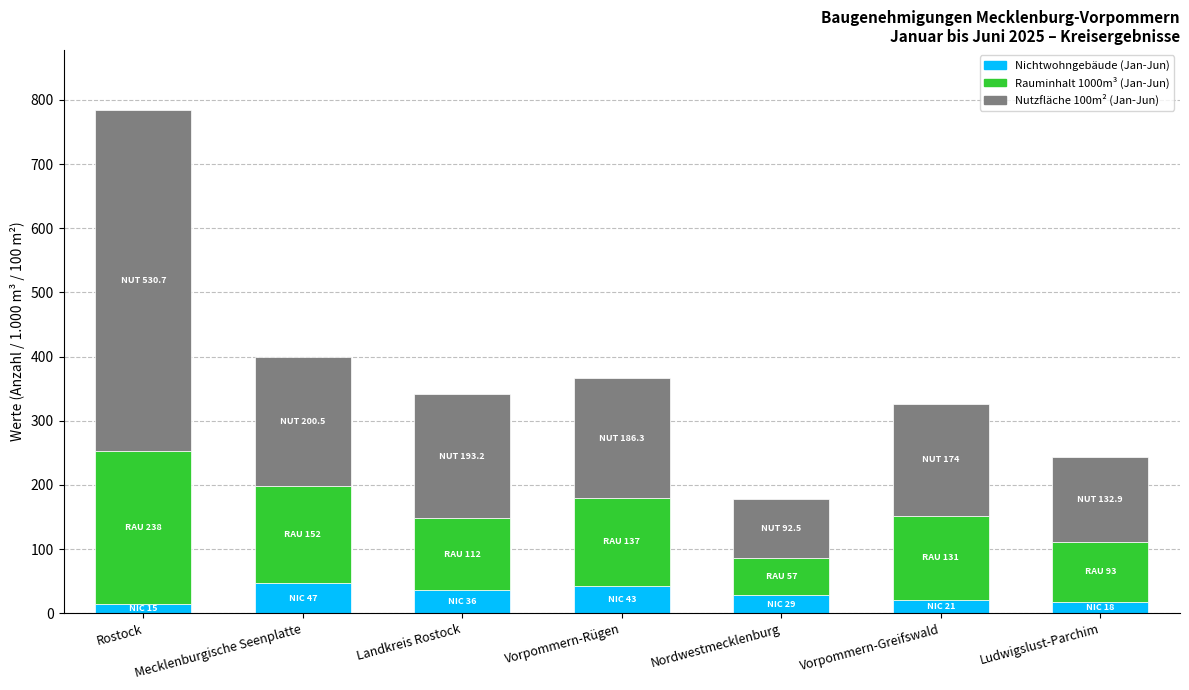

The Nichtwohngebäude (Jan-Jun) series shows 43.0 at Vorpommern-Rügen. True or false?

True